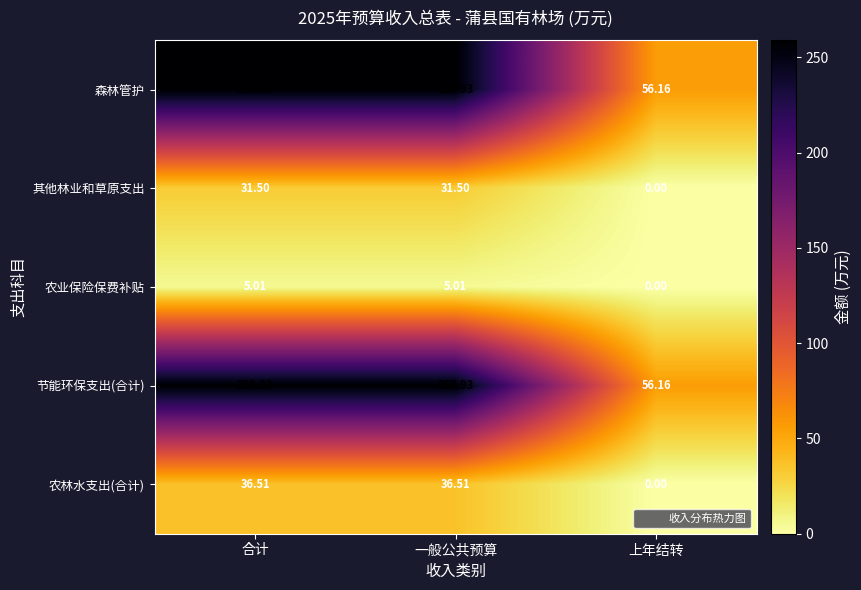

How many data points in 节能环保支出(合计) are above 258?

2